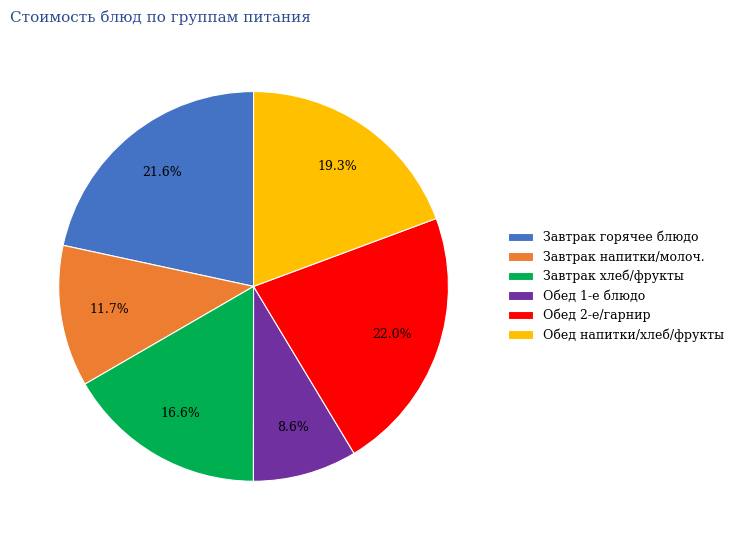

Does any single category account for the majority?

No